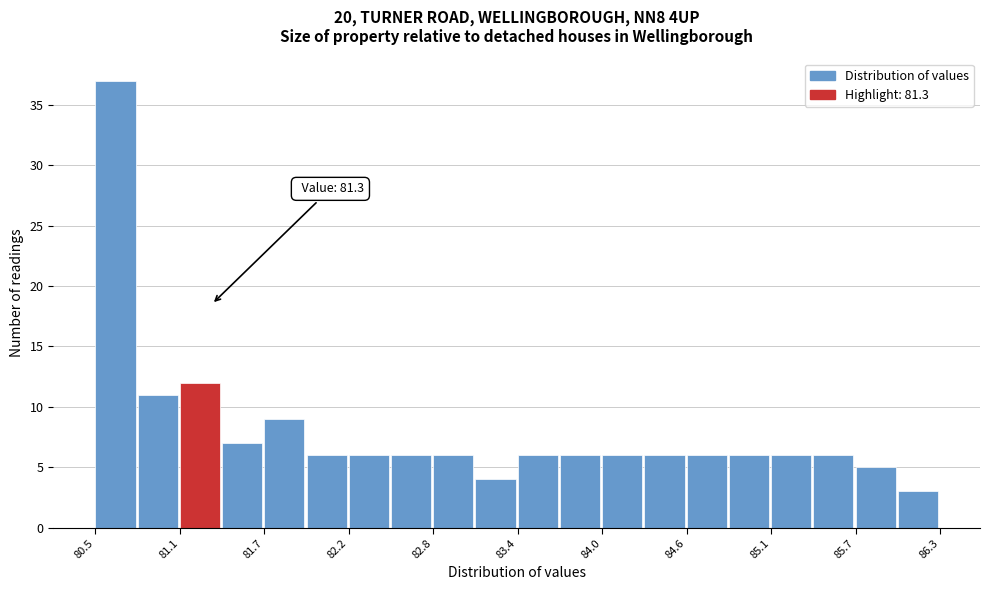

Around what value on the x-axis is the tallest bar? Give the approximate position of its centre, as read against the axis.

80.6